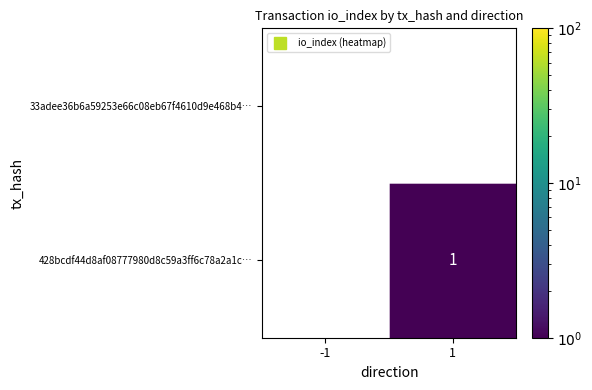

Between -1 and 1, which series saw the biggest shift?

428bcdf44d8af08777980d8c59a3ff6c78a2a1c…